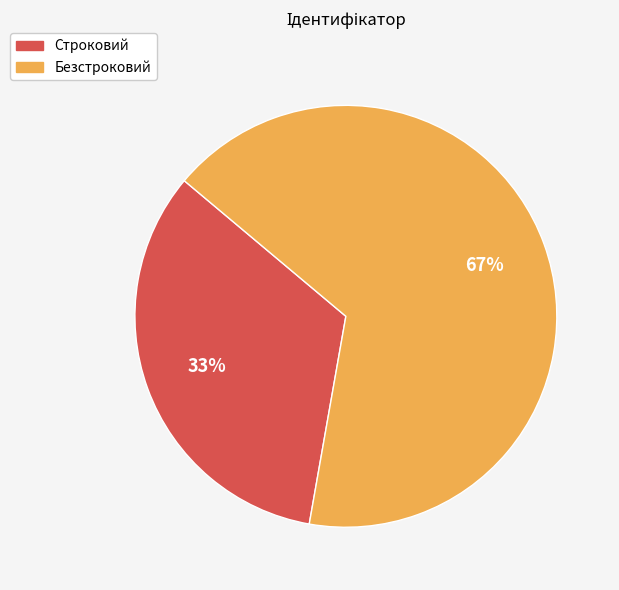

Which category has the smallest portion of the pie?

Строковий